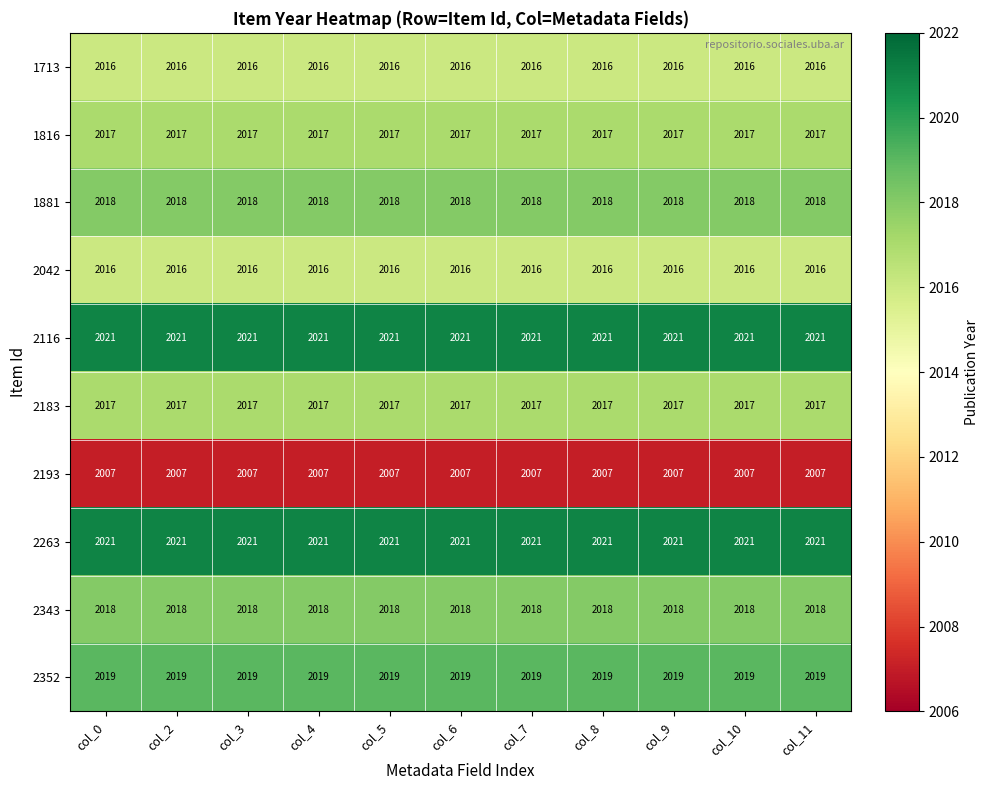

What value does the 2042 series have at col_2?

2016